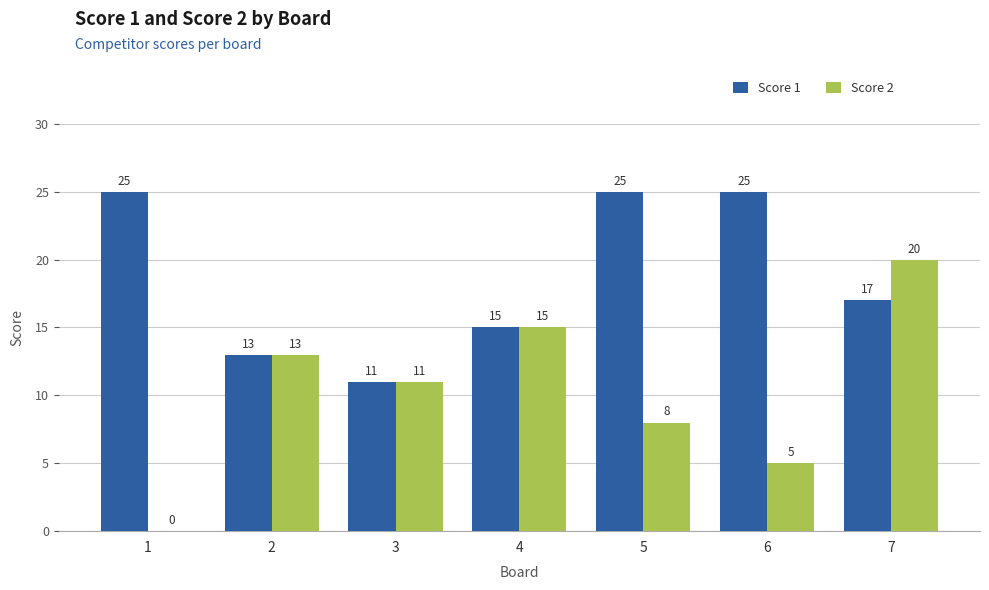

What is the approximate value of Score 2 at 4, to the nearest 10?

20